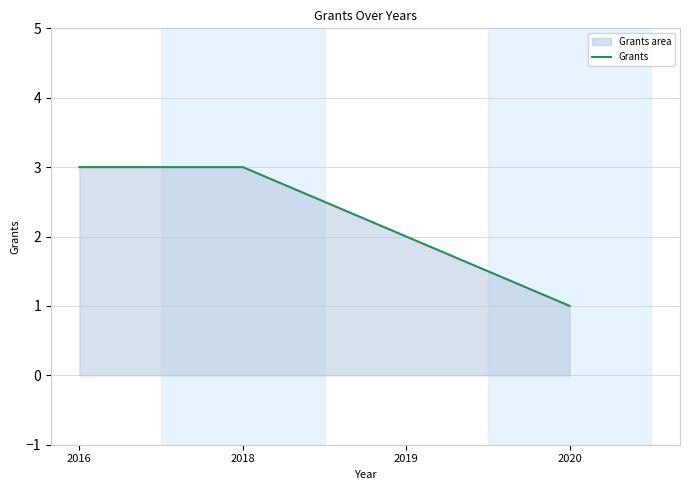

How many lines are shown in the chart?

1